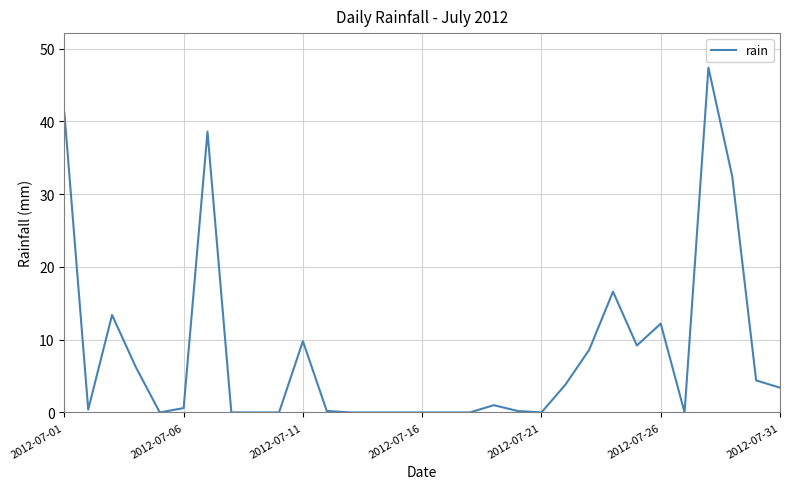

What is the average value?

8.1